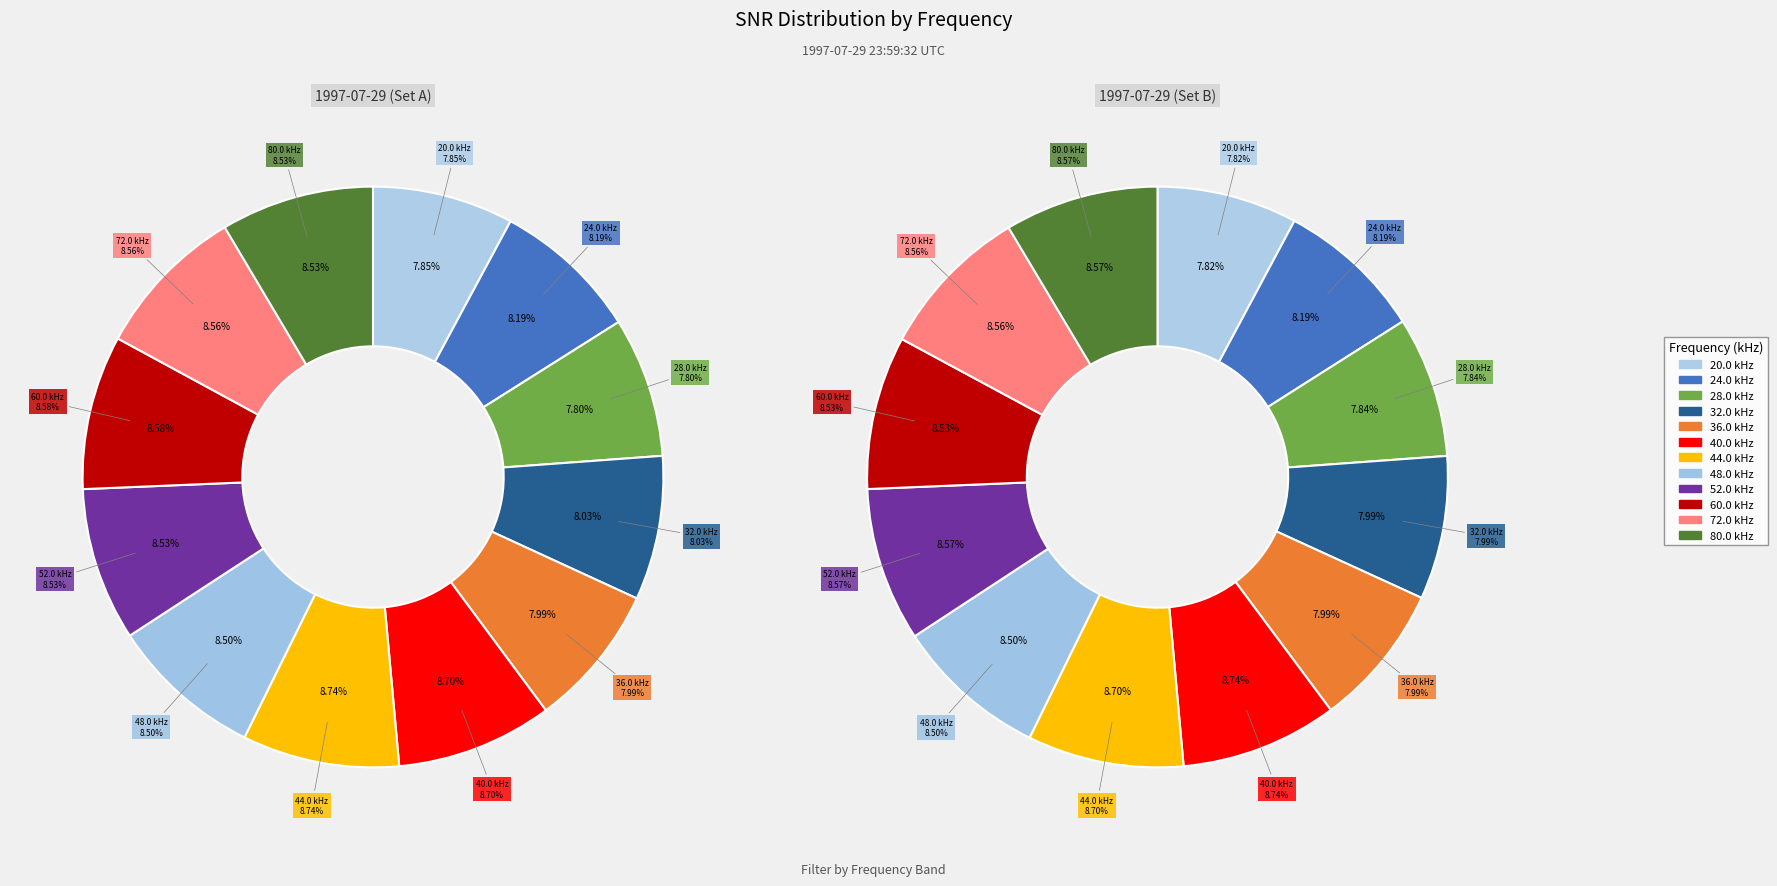

Does any single category account for the majority?

No